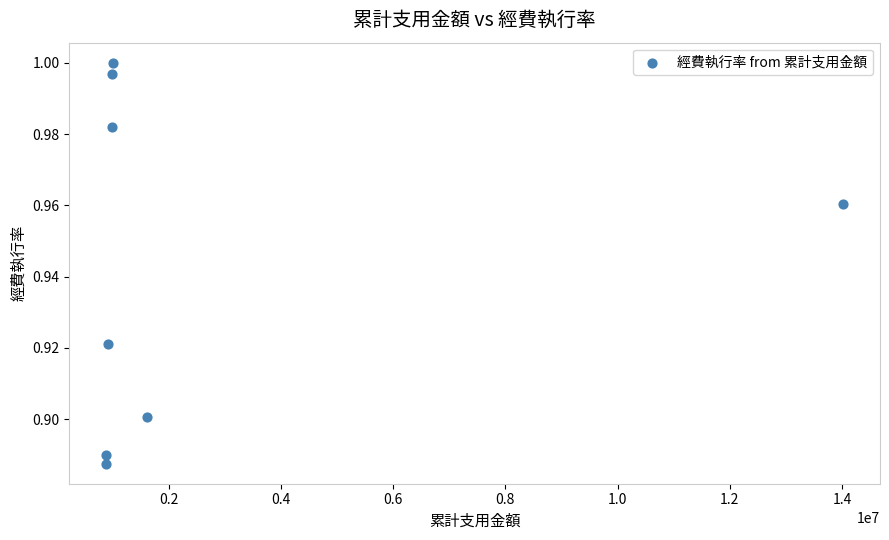

What is the average X value?

2664789.9